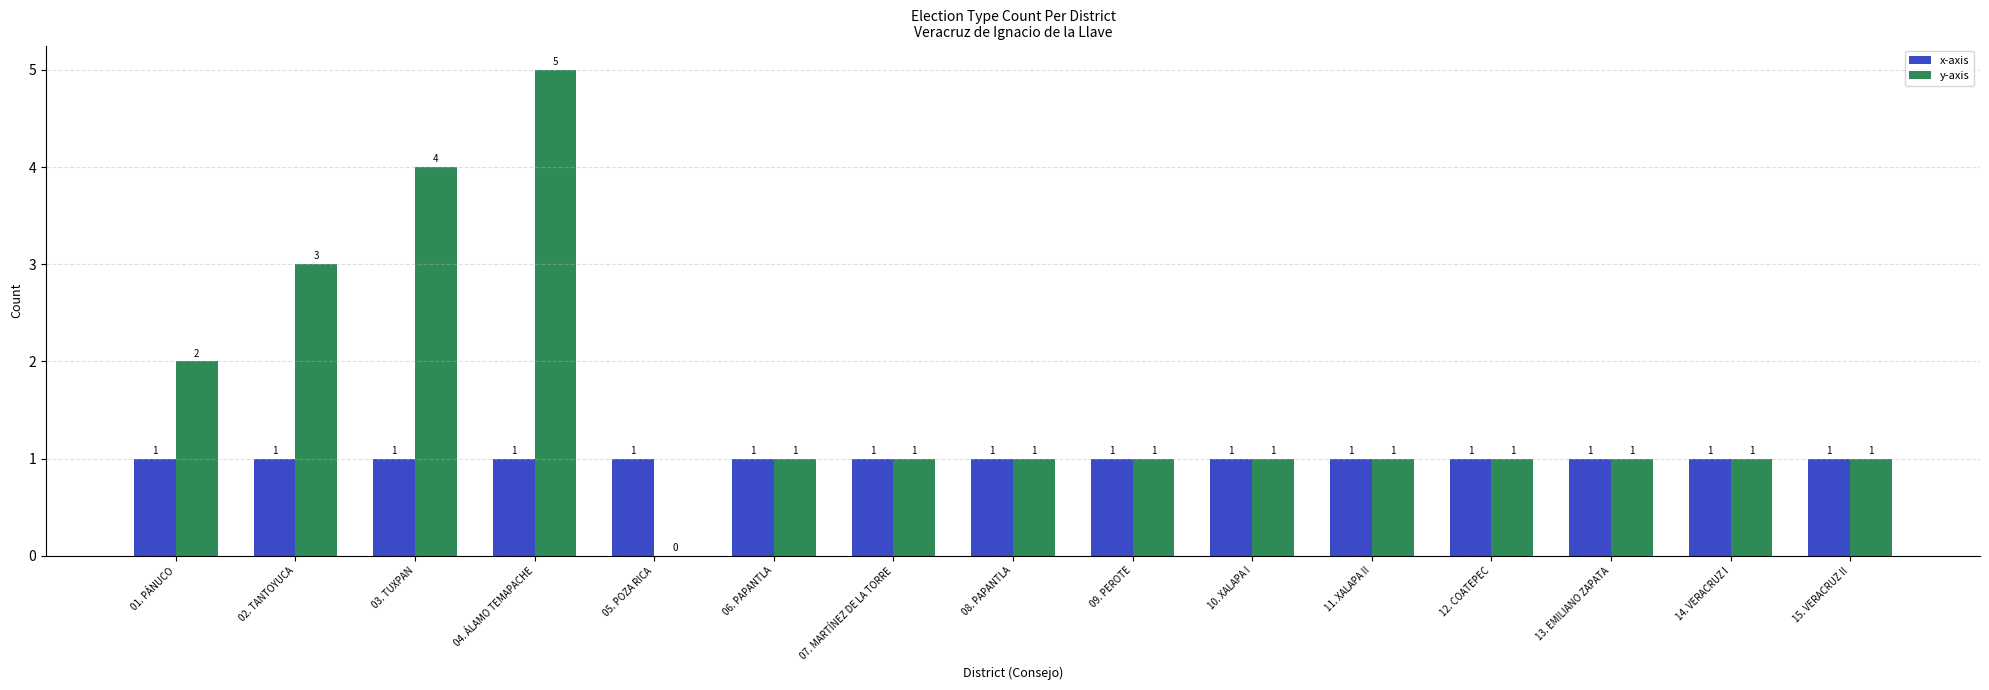

At which category is the sum across all series the highest?

04. ÁLAMO TEMAPACHE